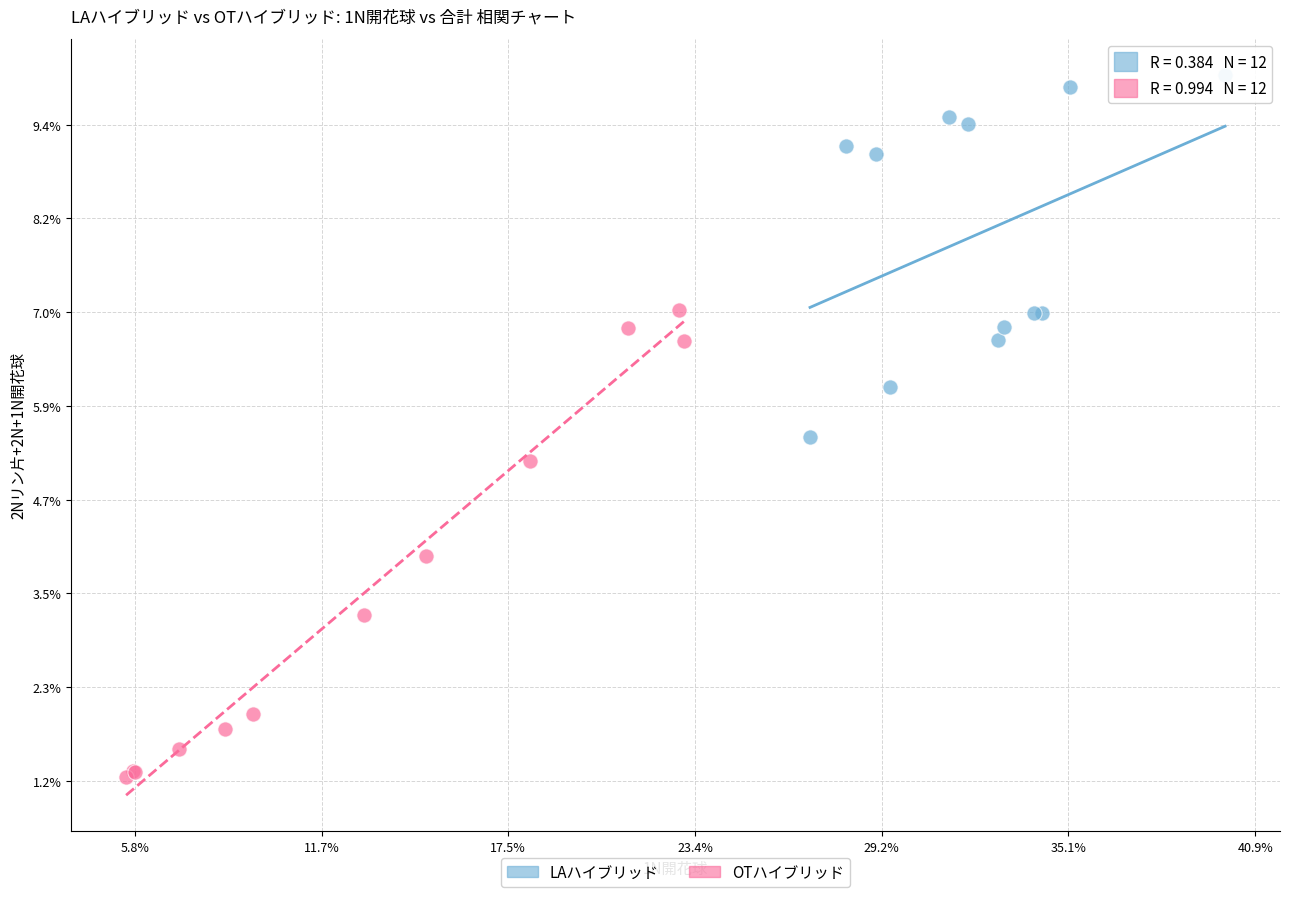

What are all the series names shown in the legend?

LAハイブリッド, OTハイブリッド